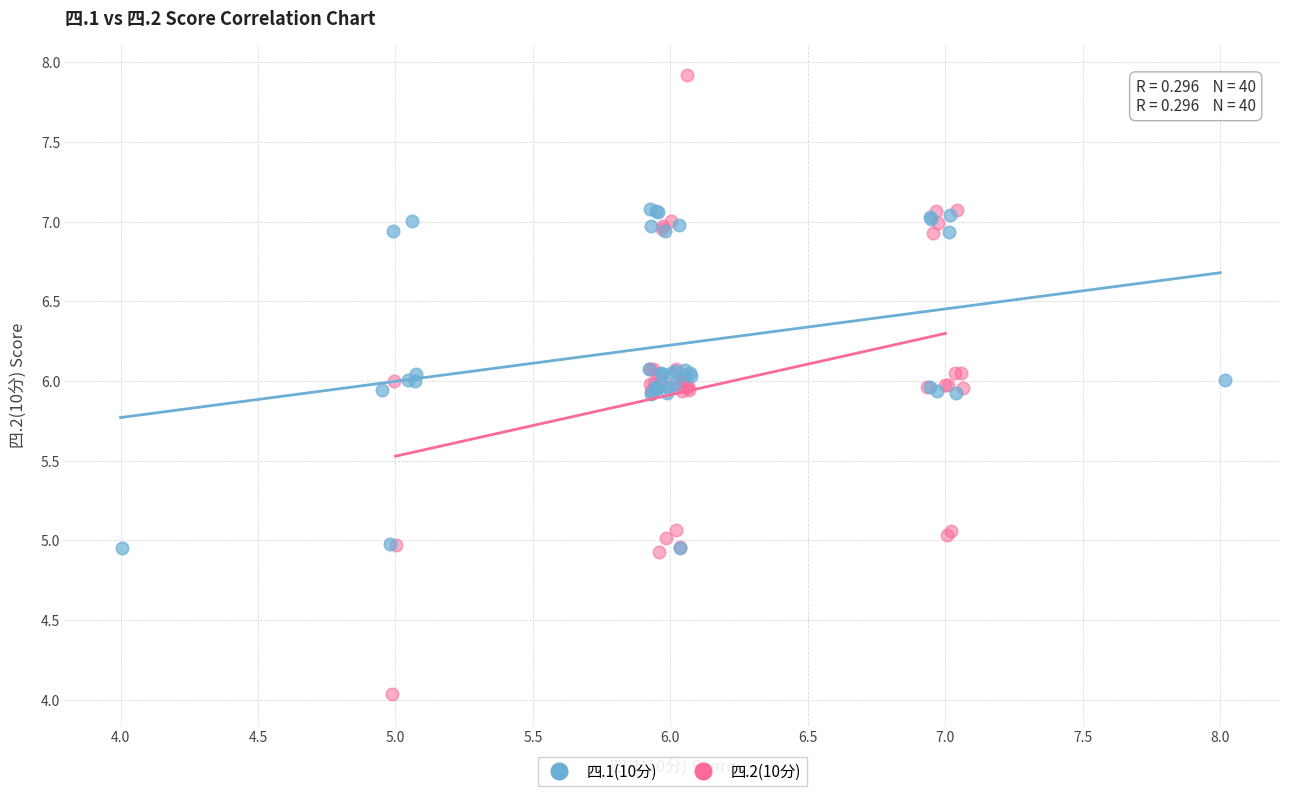

Which series reaches the minimum Y coordinate?

四.2(10分)